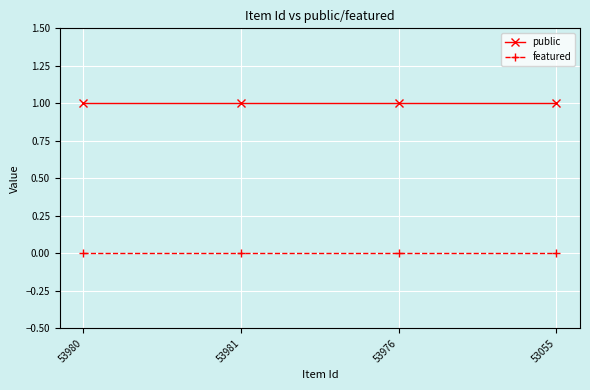

How many categories are shown in the chart?

4